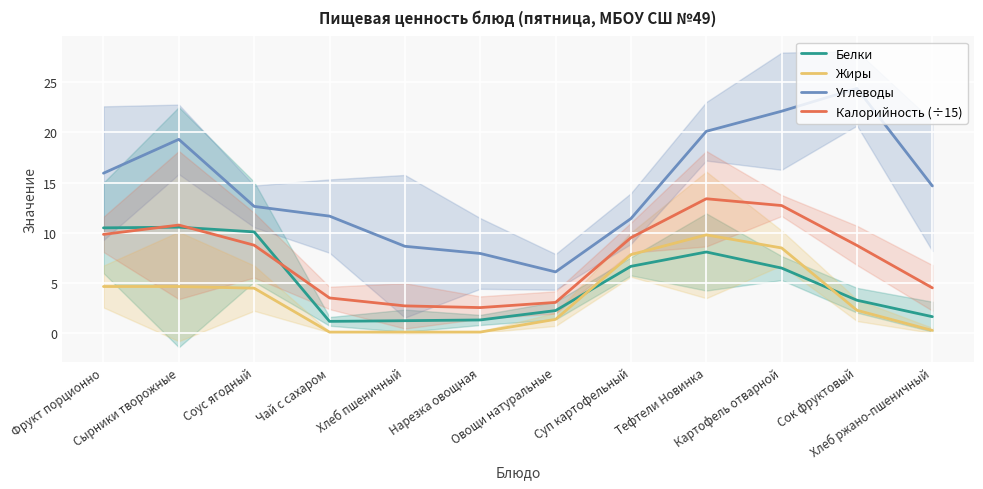

What is the approximate value of Белки at Сок фруктовый?

3.3